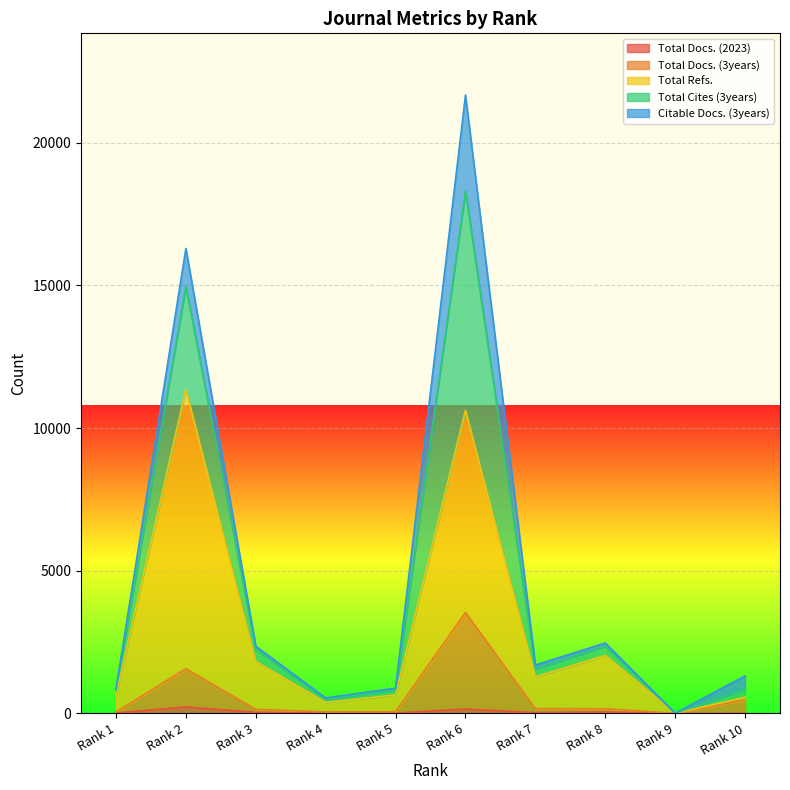

The Total Docs. (3years) series shows 141 at Rank 3. True or false?

True